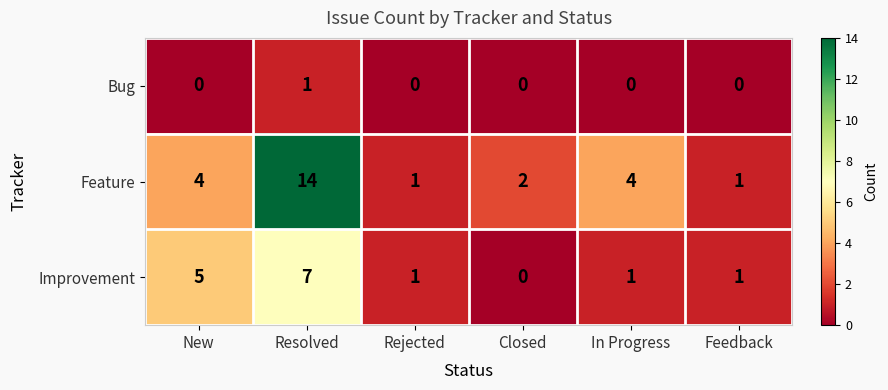

Reading left to right, transcribe all the data shown in this chart.

Bug: 0	1	0	0	0	0
Feature: 4	14	1	2	4	1
Improvement: 5	7	1	0	1	1